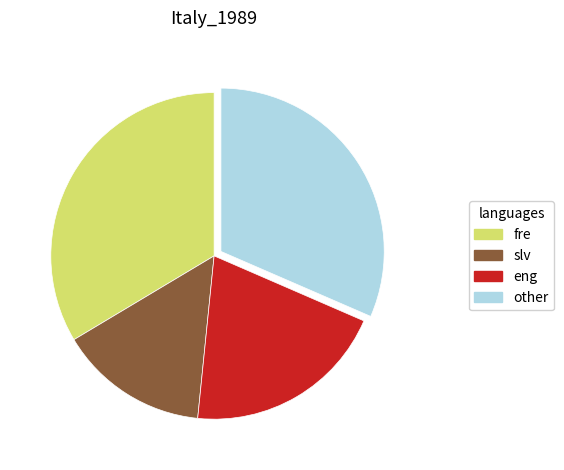

Is there a majority slice in this chart?

No